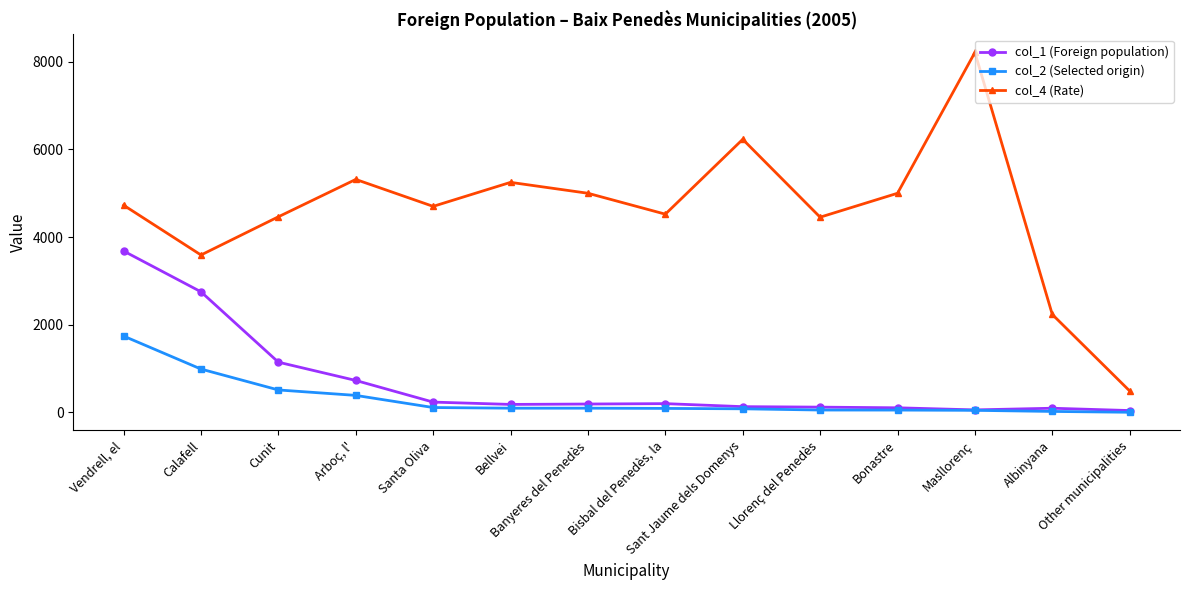

What is the maximum value shown in the chart?

8214